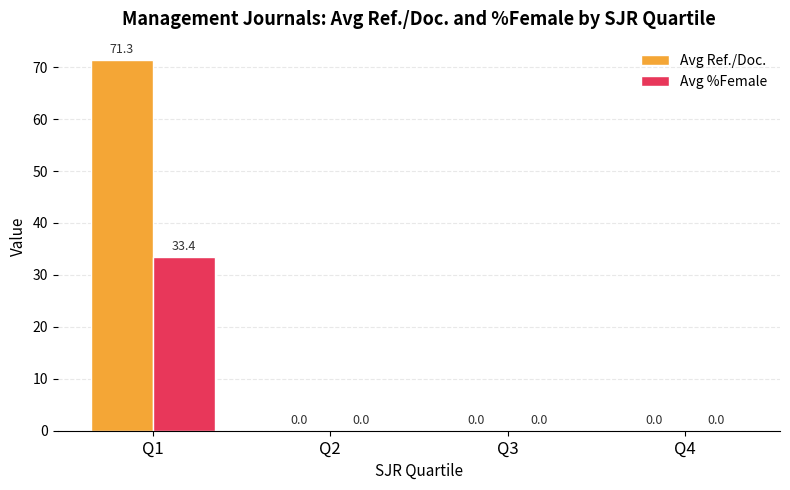

What are all the series names shown in the legend?

Avg Ref./Doc., Avg %Female